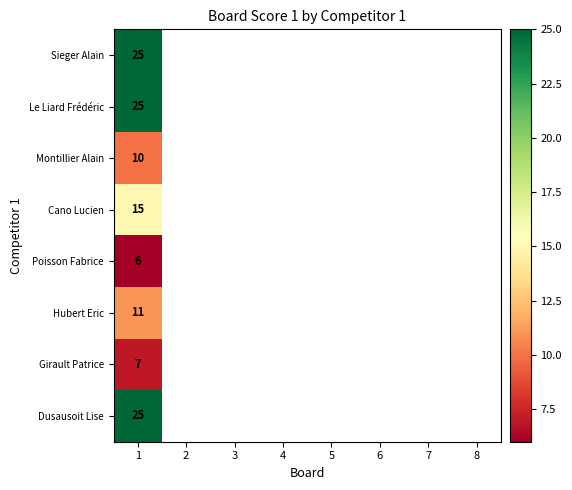

At which category does the chart reach its minimum across all series?

1